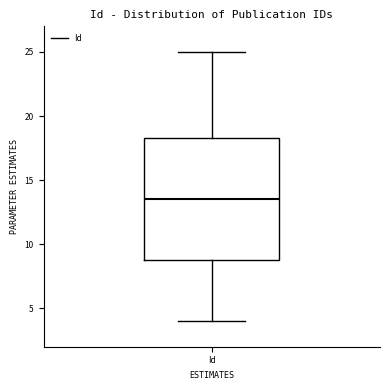

Transcribe this box plot: give where the median line is, the range the box spans, and where the two whiskers end, as read against the y-axis. The values are not printed on the chart, so give them approximately, as read against the axis.

median 13.5, box 9.0 to 18.5, whiskers 4.0 to 25.0